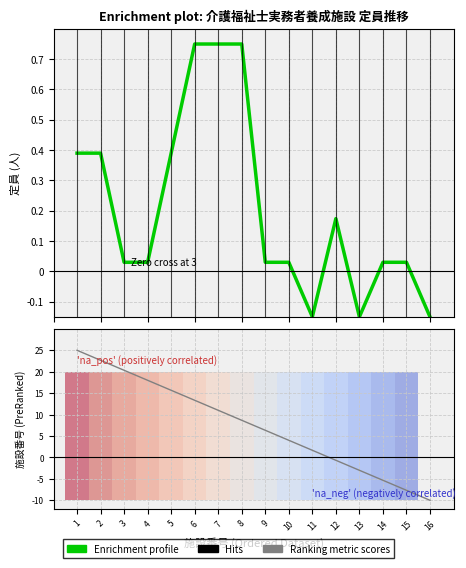

How many data points in Ranking metric scores are above 8?

8